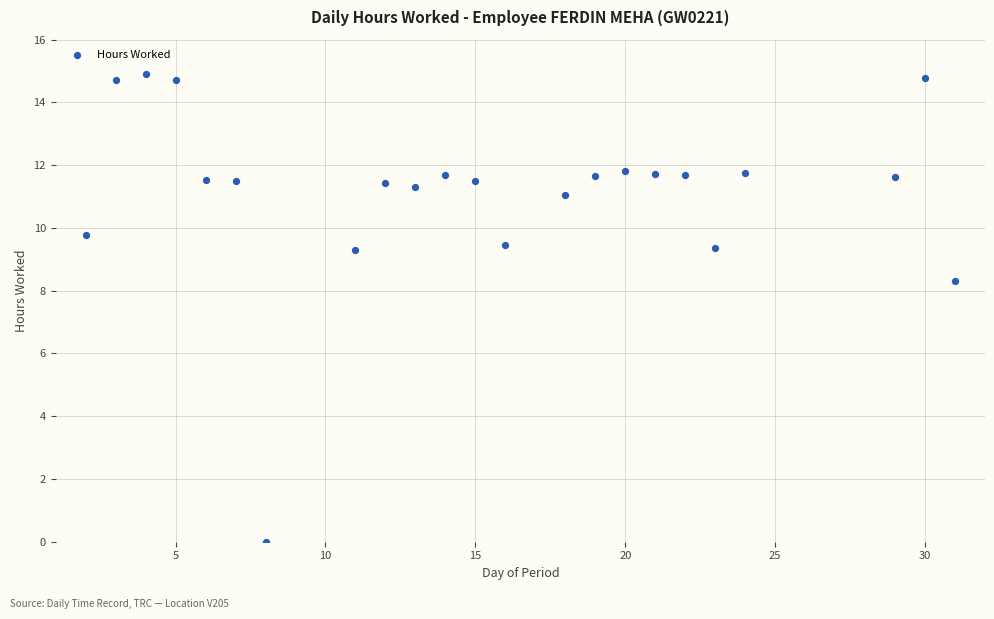

What Y value in the scatter plot is closest to 7?

8.3